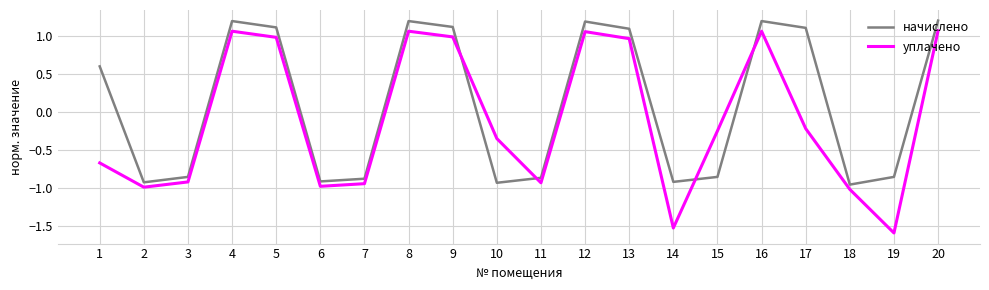

Where does the начислено series first go above 0?

1